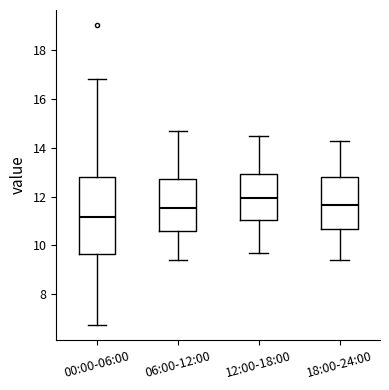

Where does the median line of the box for 12:00-18:00 sit on the y-axis? The values are not printed on the chart, so give them approximately, as read against the axis.

12.0